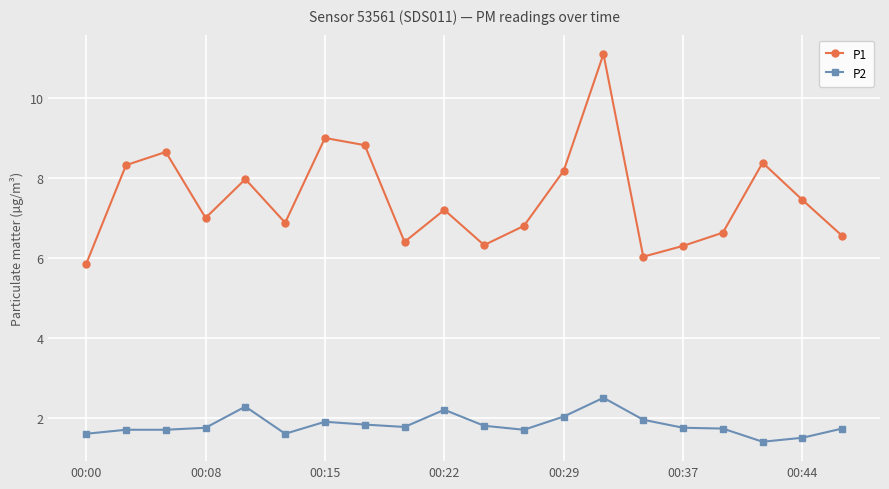

True or false: P1 has more than 0 points higher than both neighbors.

True